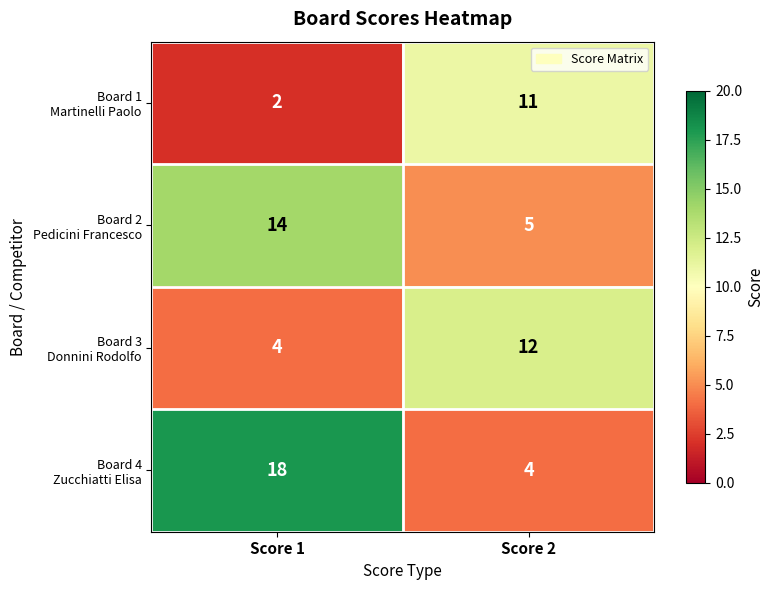

At how many categories does at least one series exceed 15?

1